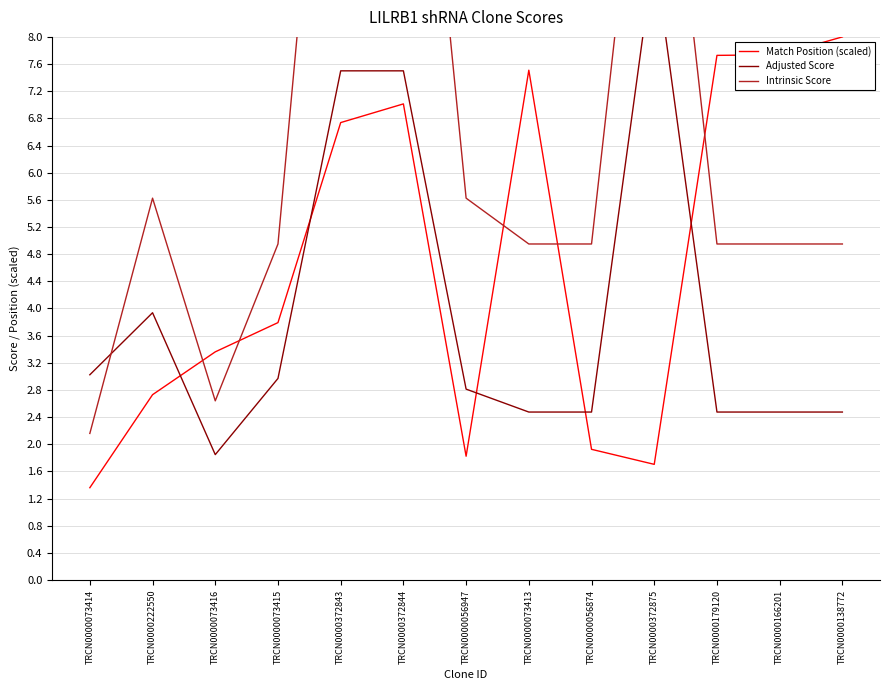

At which category does Adjusted Score reach its first local peak?

TRCN0000222550